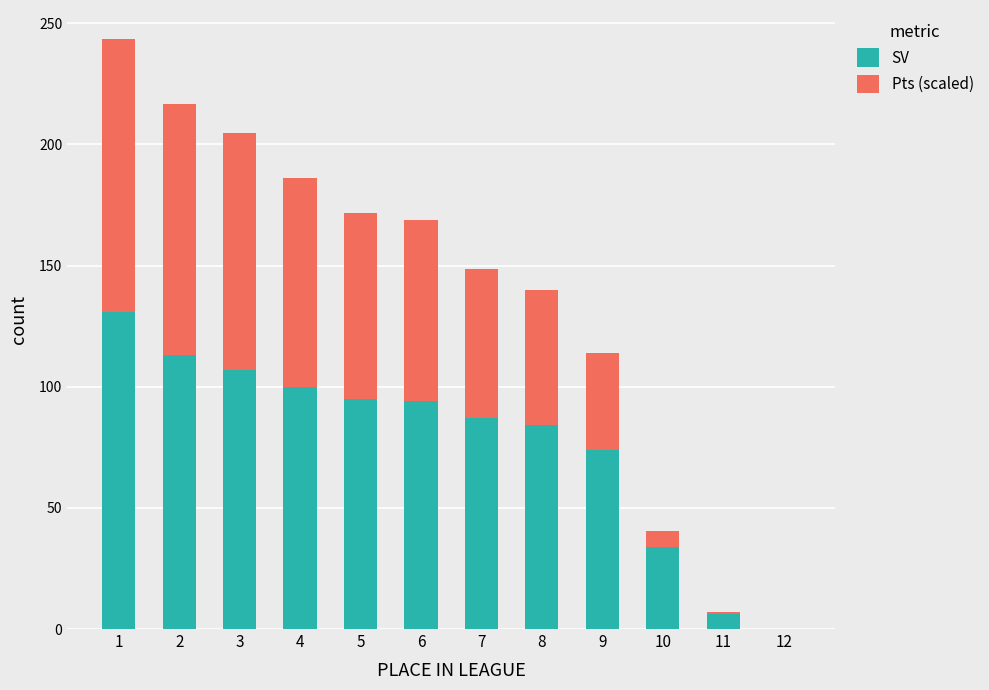

Does the chart contain stacked bars?

Yes